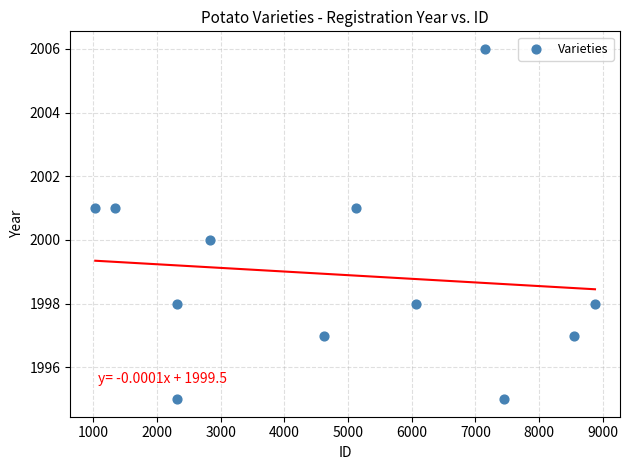

What is the average X value?

4805